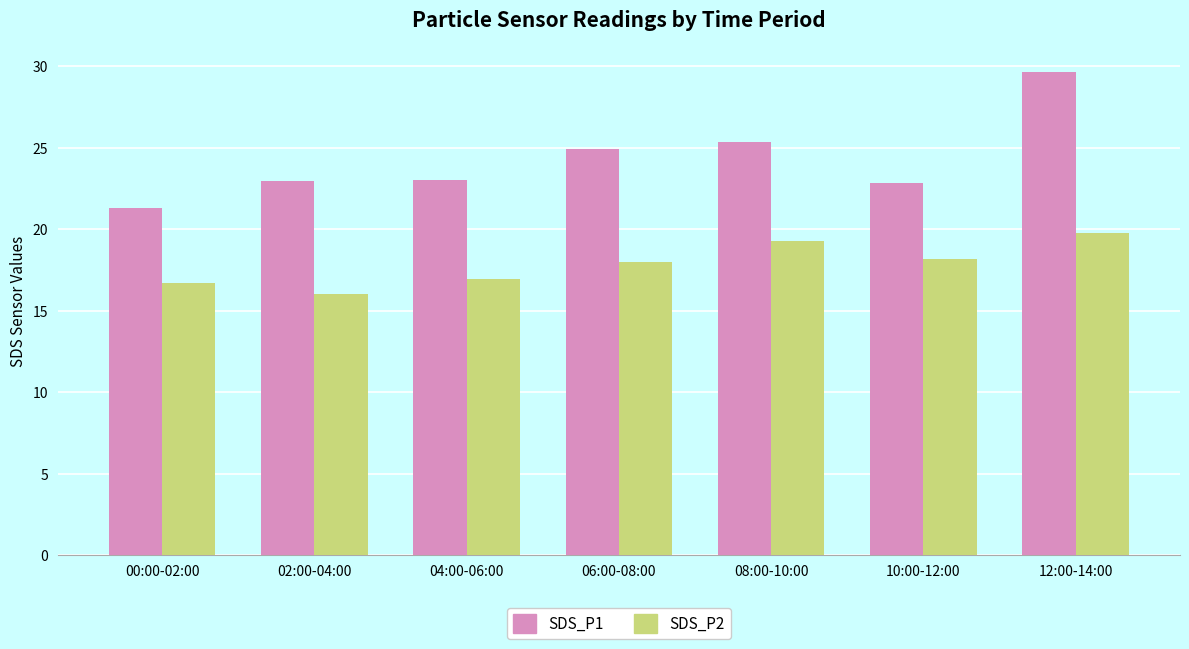

Is it true that SDS_P2 equals 16.0 at 02:00-04:00?

True